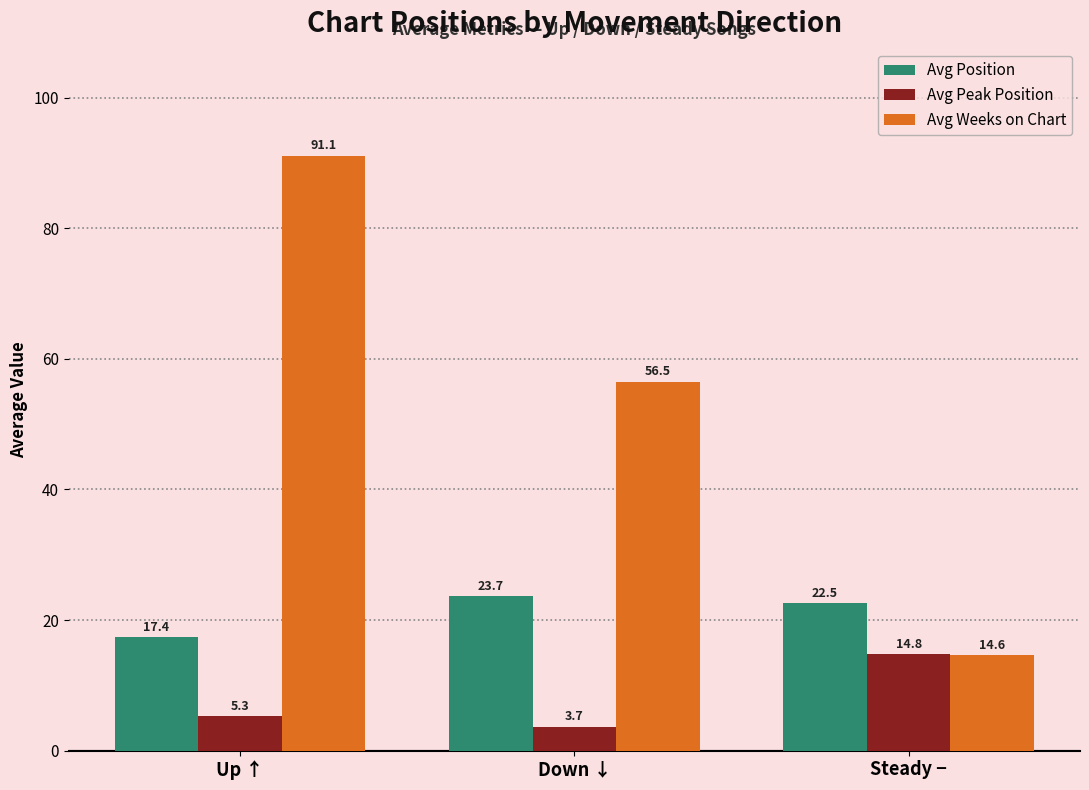

At Up ↑, list the series in order from largest to smallest.

Avg Weeks on Chart, Avg Position, Avg Peak Position